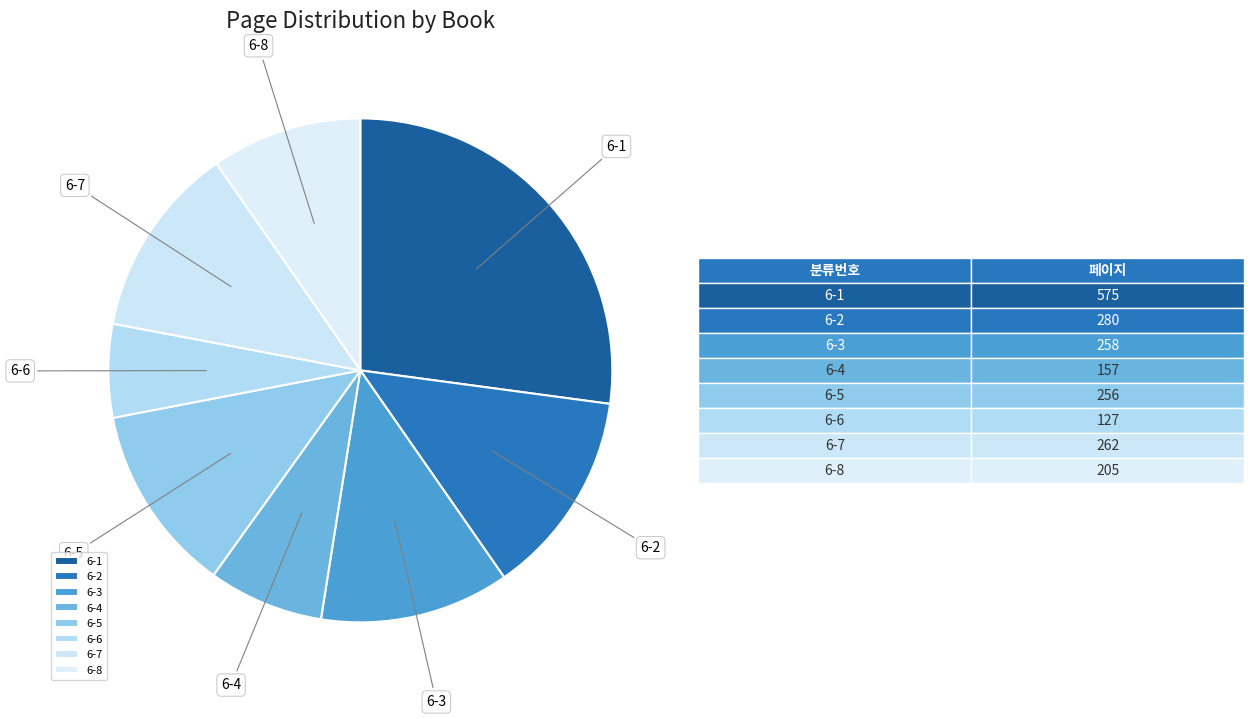

Combined, do 6-3 and 6-8 account for over 50%?

No